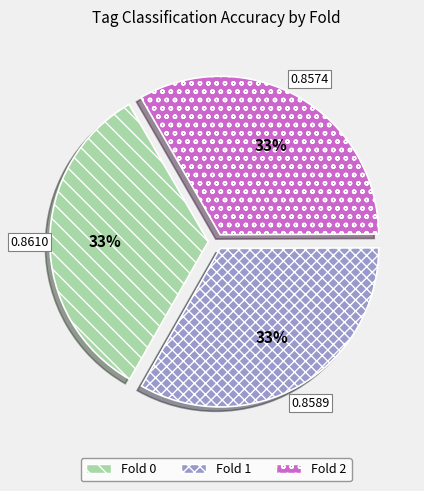

Is the sum of Fold 0 and Fold 2 greater than half?

Yes